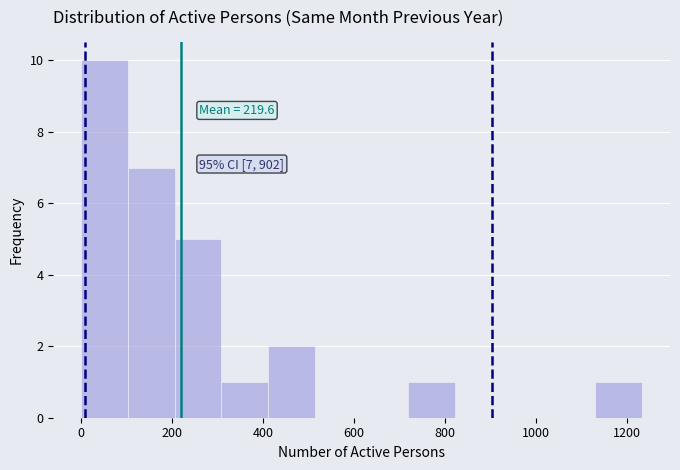

Over which range of the x-axis is the bar tallest?

0 to 100